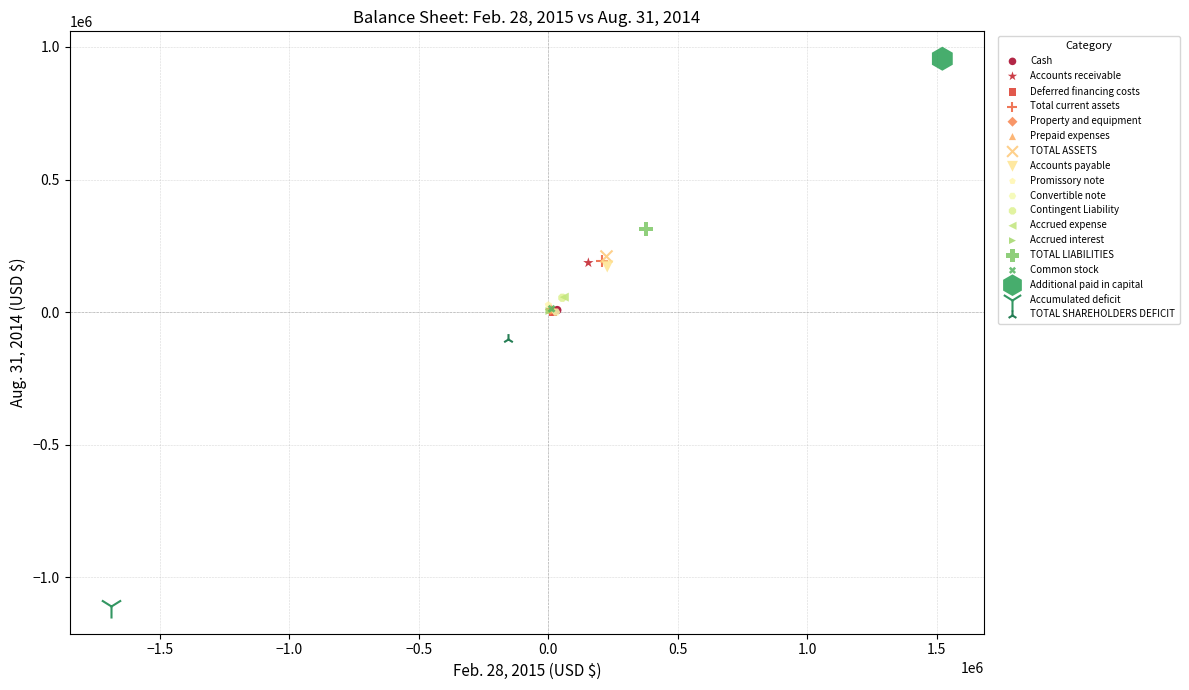

Which series reaches the maximum Y coordinate?

Additional paid in capital